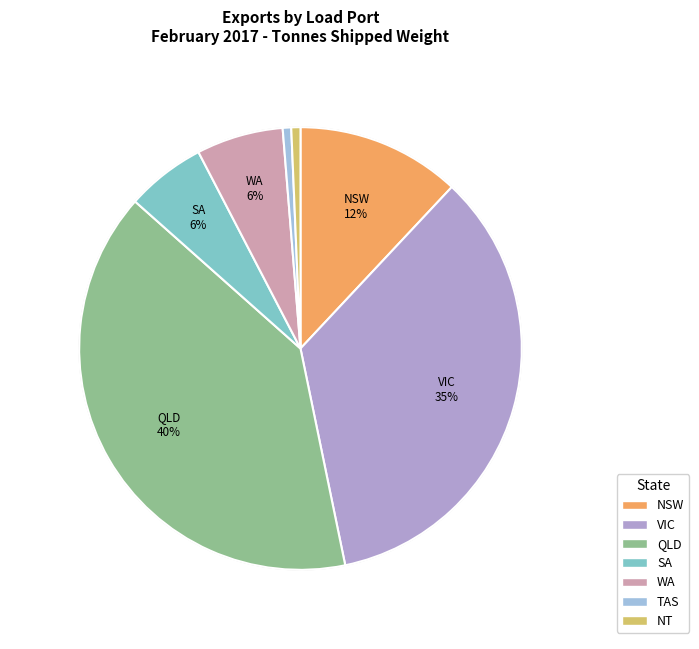

Rank the categories by value from lowest to highest.

TAS, NT, SA, WA, NSW, VIC, QLD